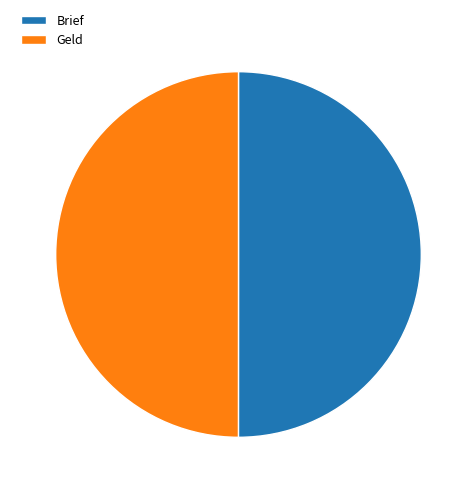

Do Geld and Brief together represent more than half of the pie?

Yes